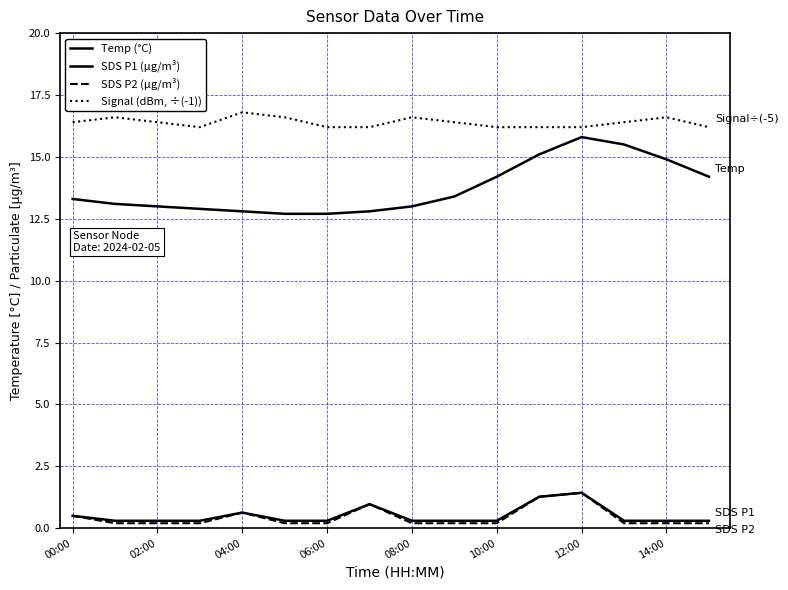

Is this an area chart (filled region under the line)?

No